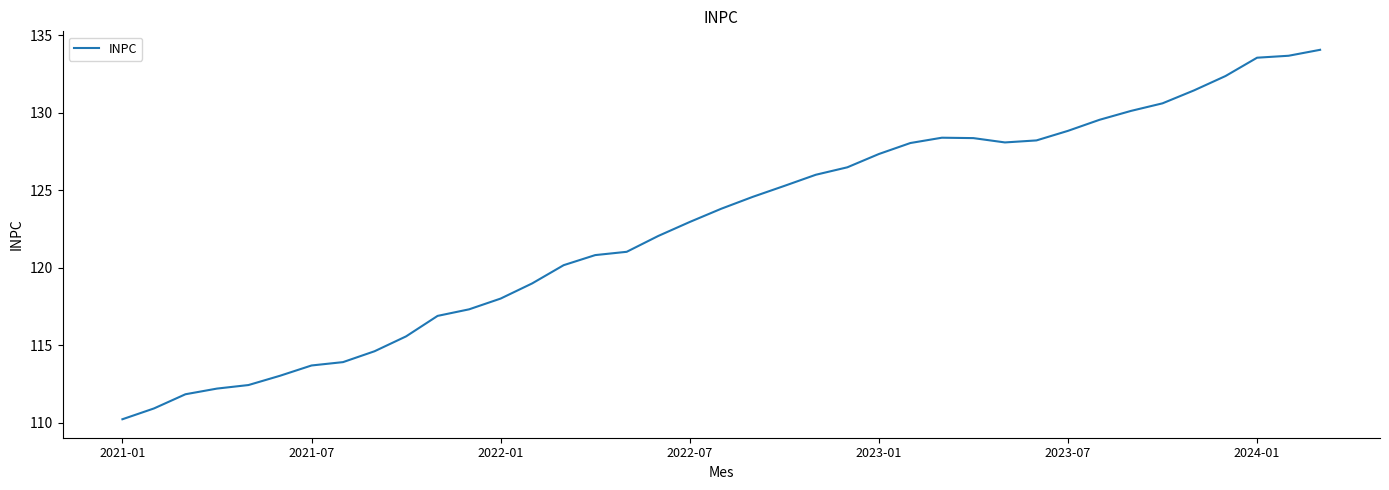

What is the smallest value displayed?

110.2